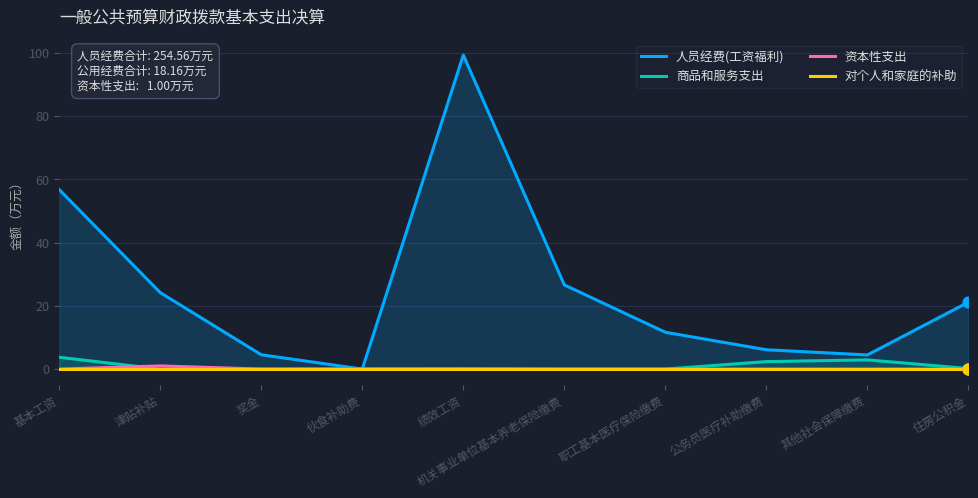

What are all the series names shown in the legend?

人员经费(工资福利), 商品和服务支出, 资本性支出, 对个人和家庭的补助